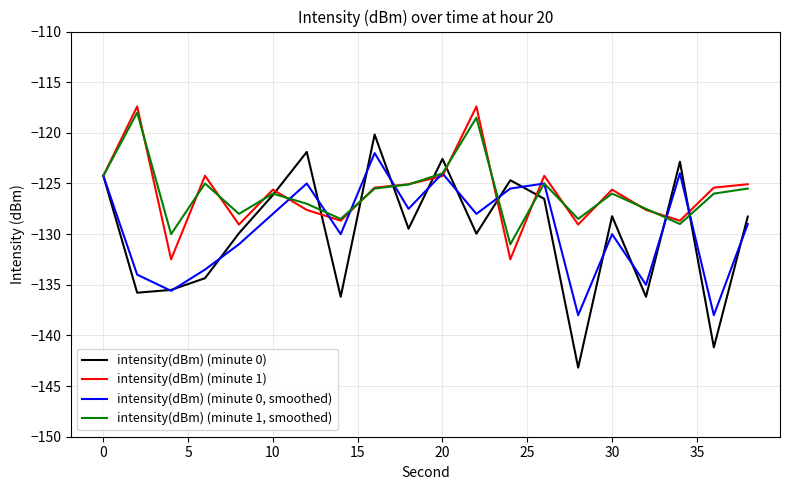

Which series has the widest spread of values?

intensity(dBm) (minute 0)